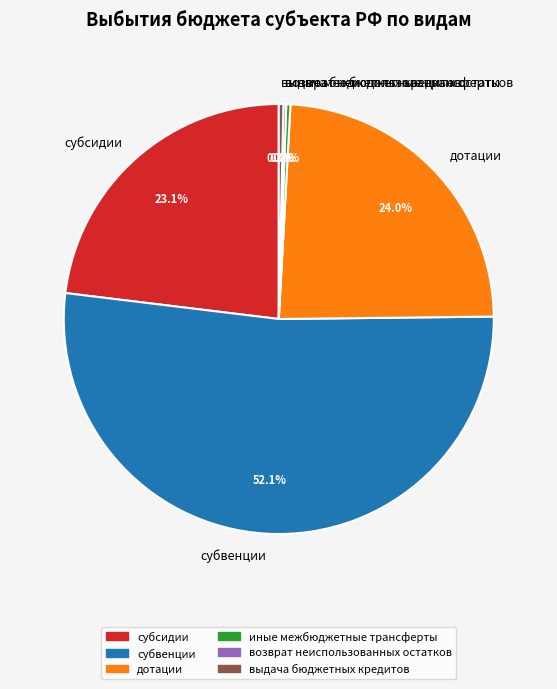

Between выдача бюджетных кредитов and субсидии, which is larger?

субсидии